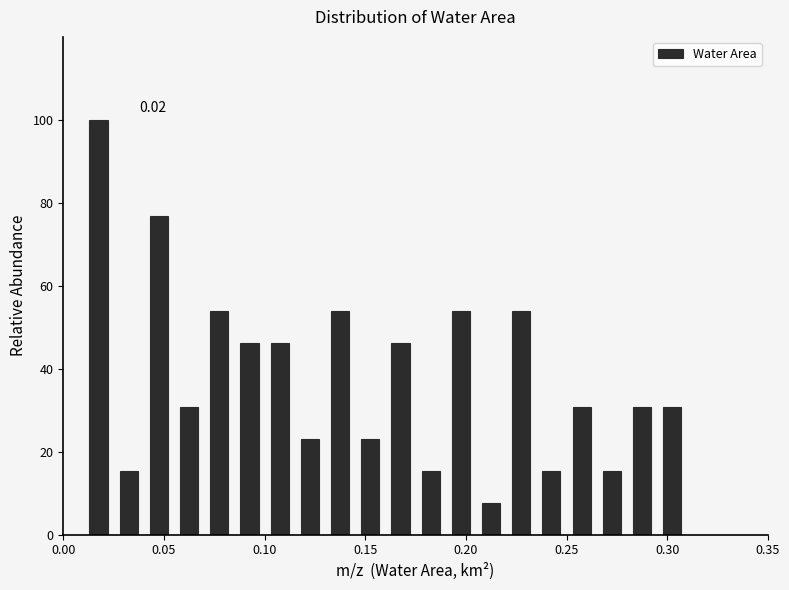

Read against the x-axis, roughly where is the centre of the tallest bar?

0.020